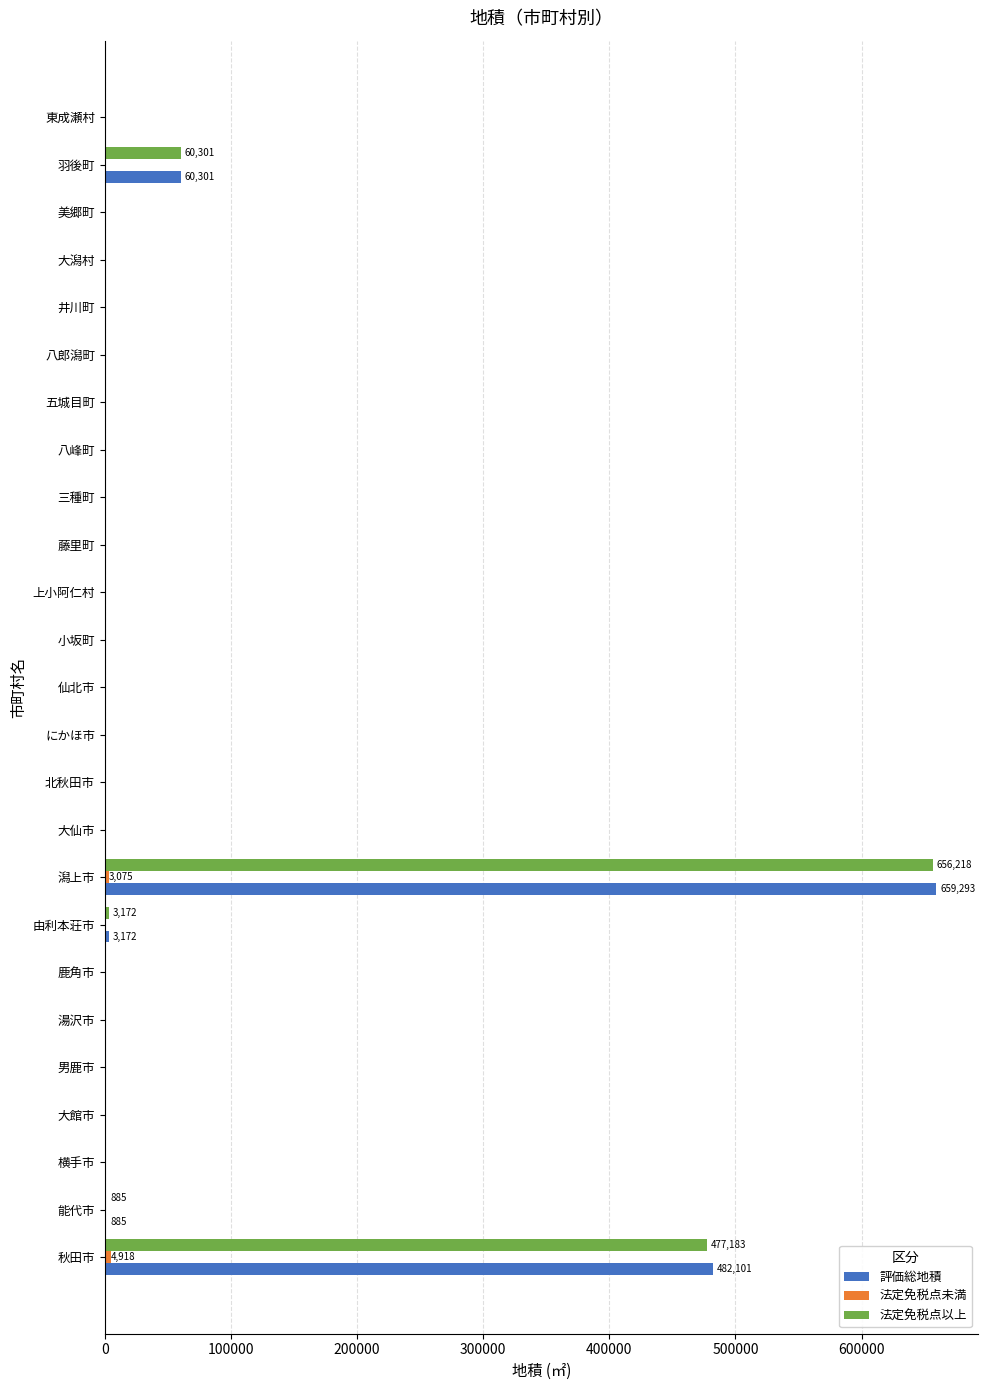

What is the sum of all 法定免税点以上 values?

1197759